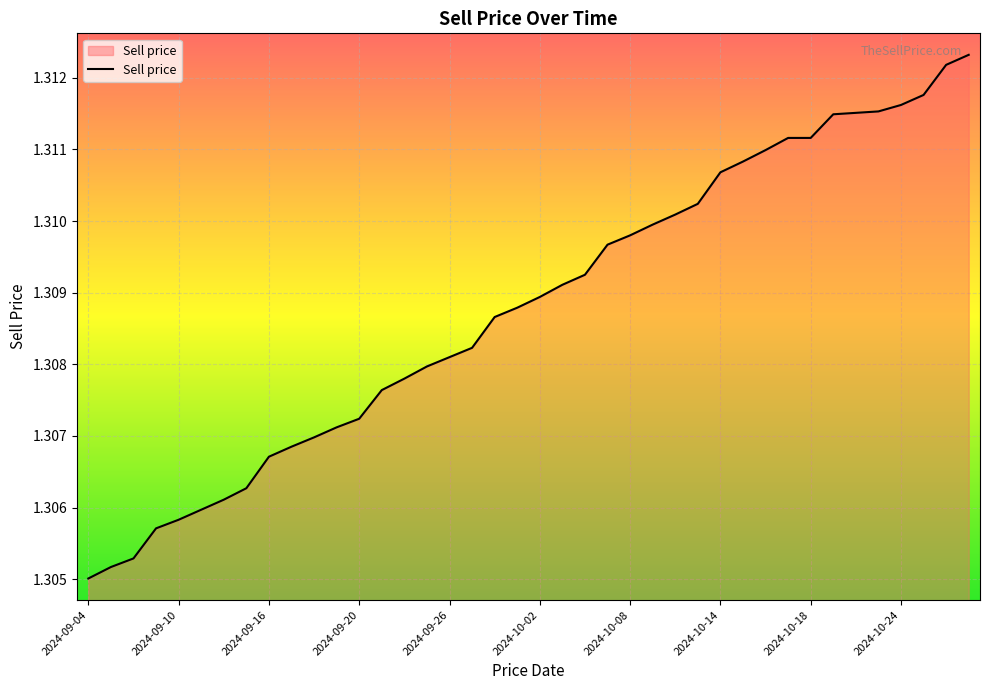

How many lines are shown in the chart?

1